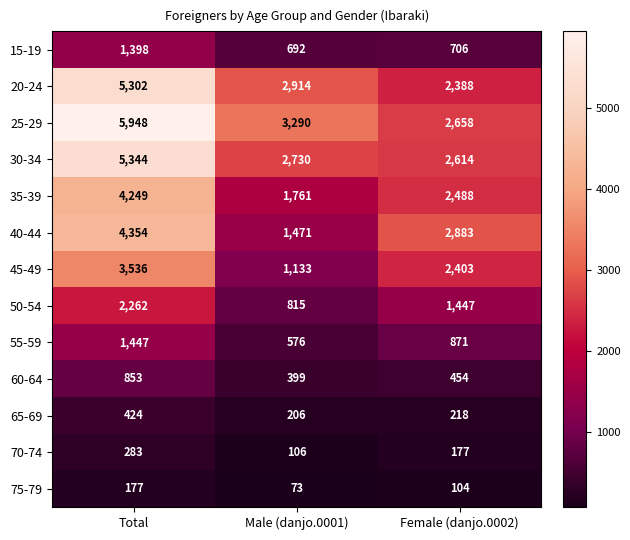

What is the spread (max minus min) of values at Total?

5771